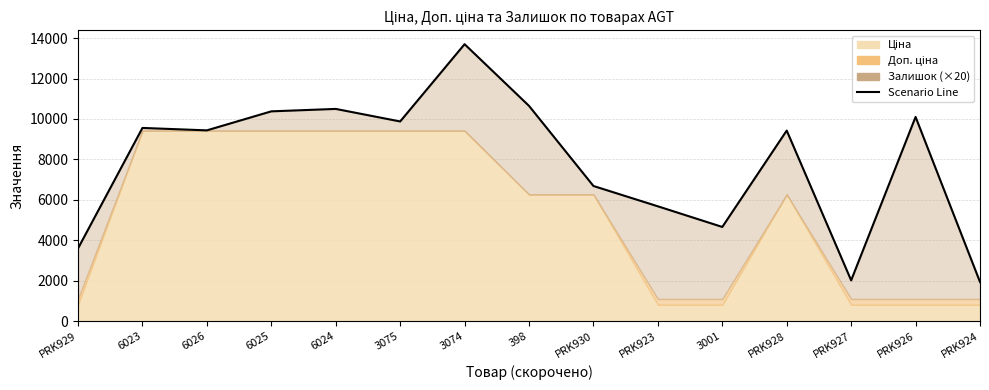

Between 6023 and 3074, which is larger?

3074